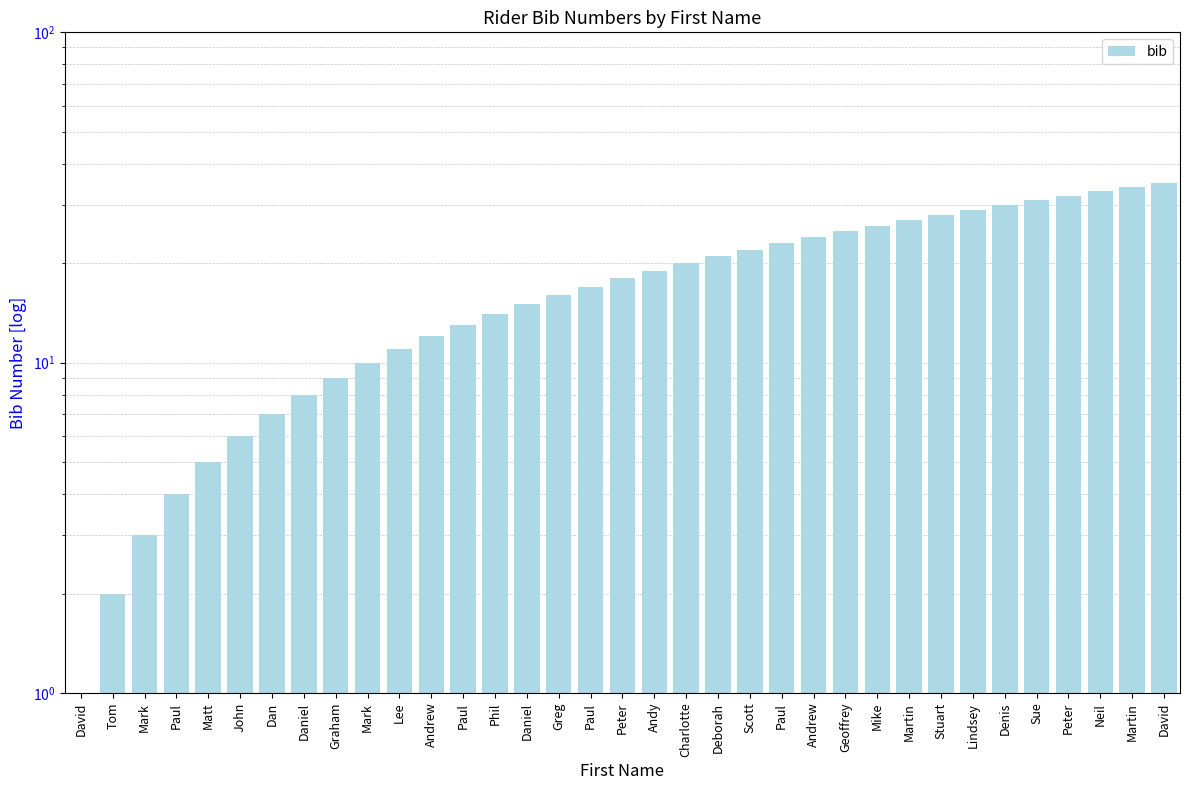

Which has a higher value, Paul or Stuart?

Stuart